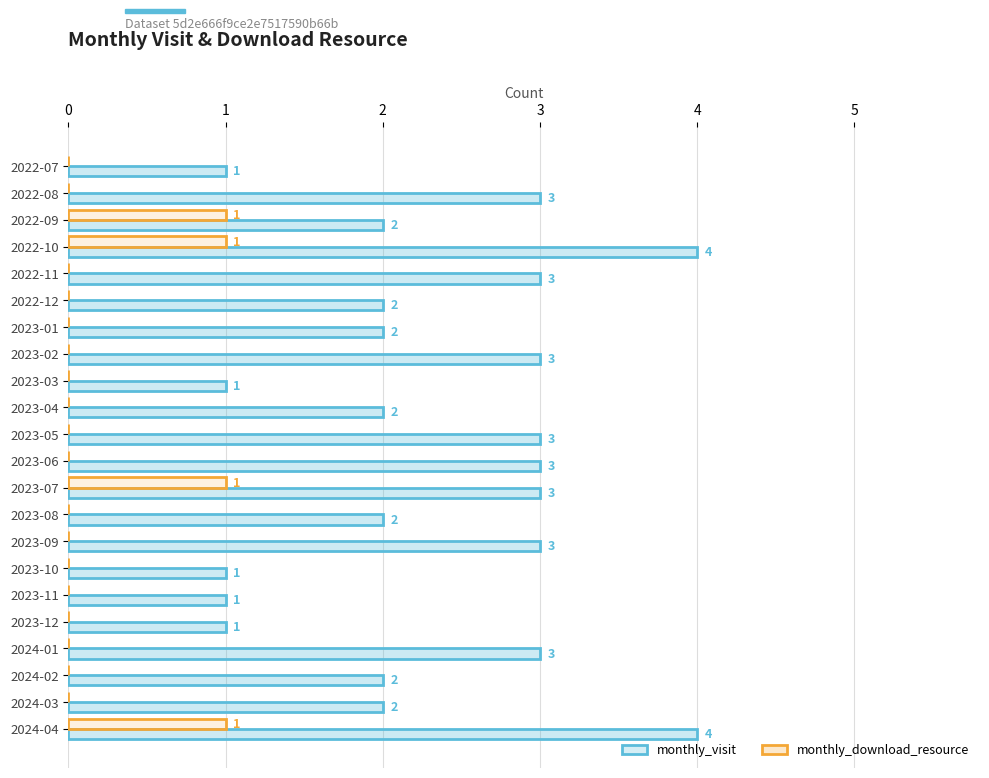

Reading left to right, extract all data points from this chart.

monthly_visit: 1	3	2	4	3	2	2	3	1	2	3	3	3	2	3	1	1	1	3	2	2	4
monthly_download_resource: 0	0	1	1	0	0	0	0	0	0	0	0	1	0	0	0	0	0	0	0	0	1